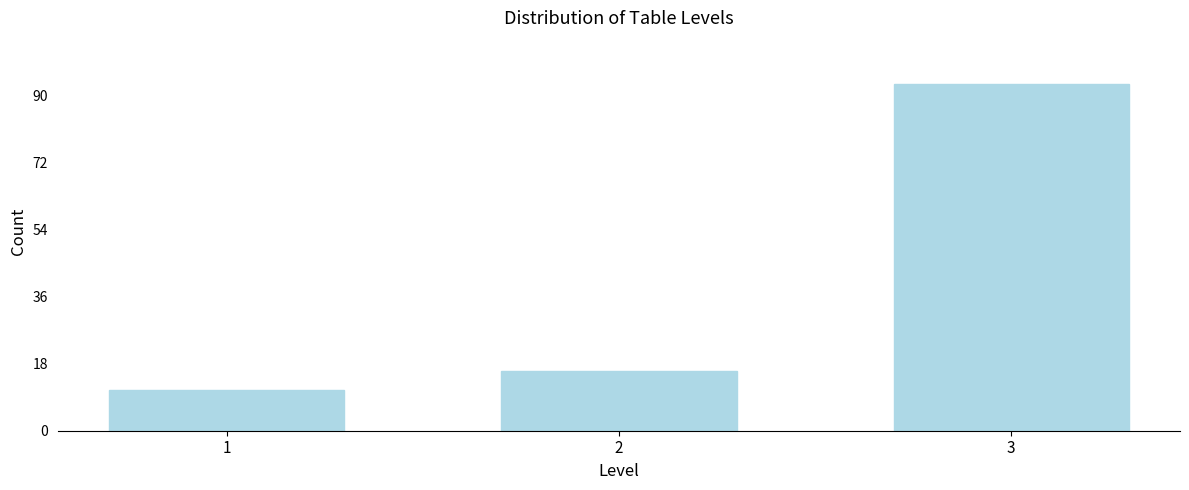

Reading right to left, list all the values displayed in this chart.

93	16	11